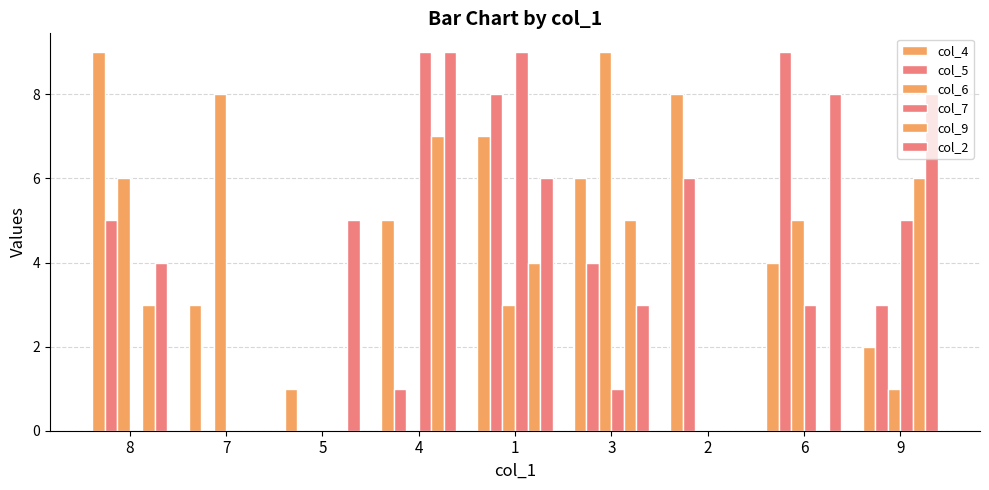

Are the bars horizontal?

No